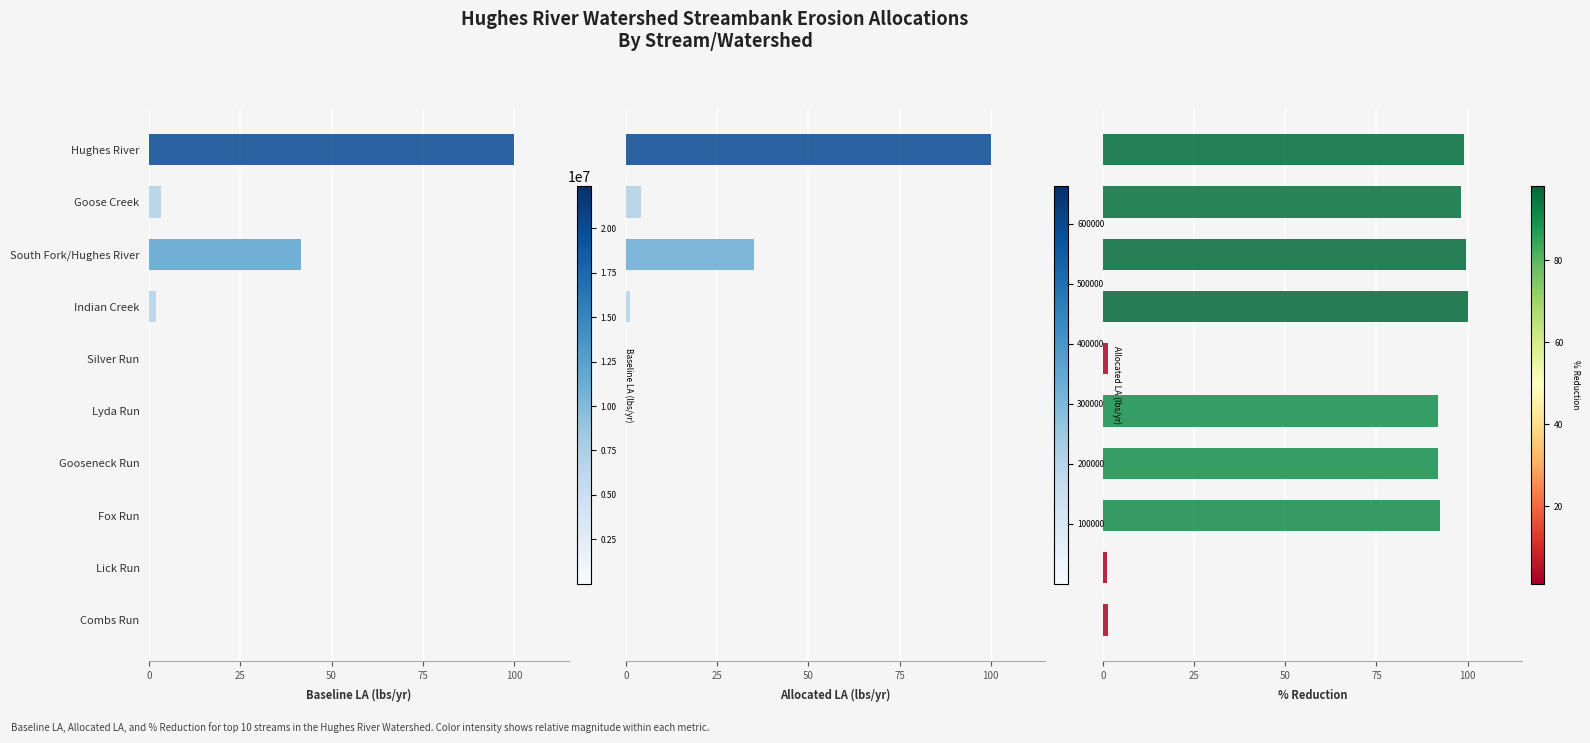

What are all the series names shown in the legend?

Baseline LA (lbs/yr), Allocated LA (lbs/yr), % Reduction